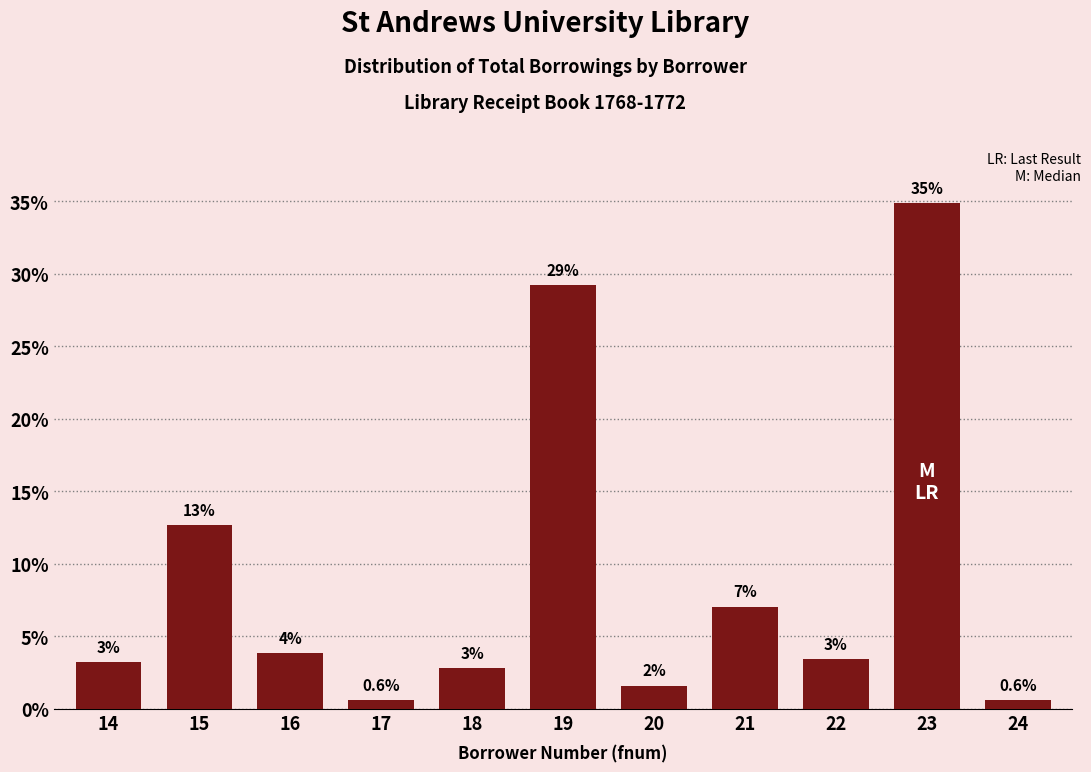

Are the bars horizontal?

No